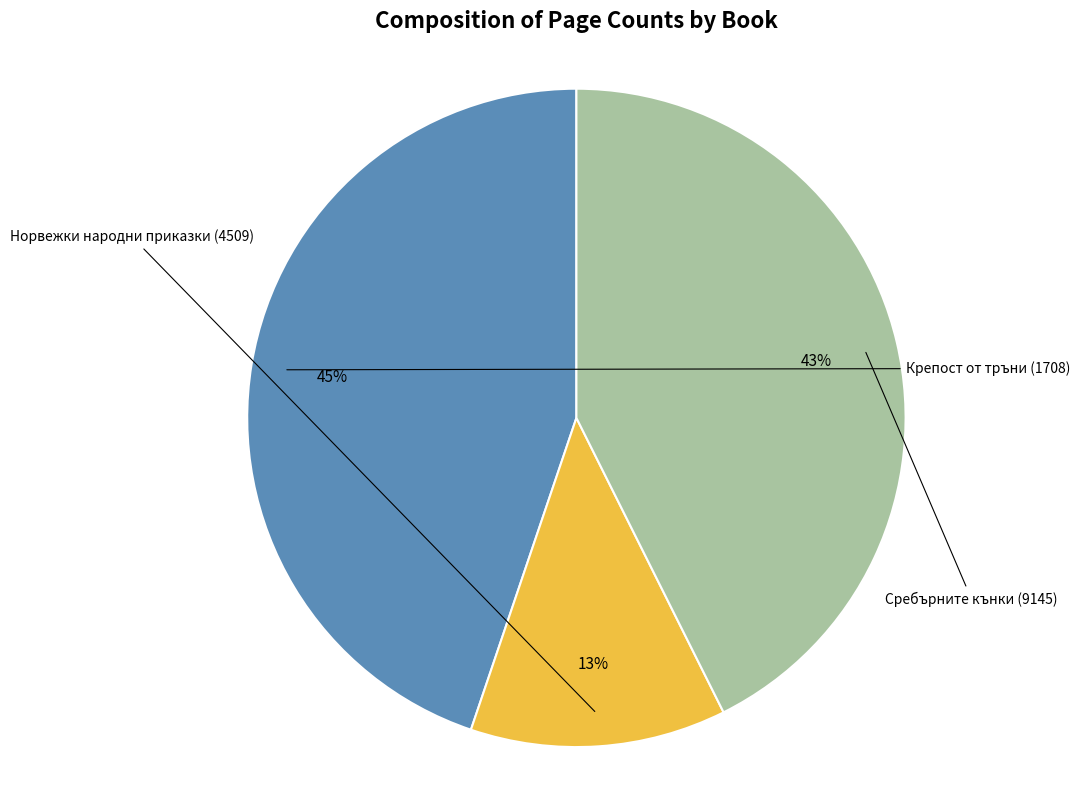

Approximately how many times larger is the value at Норвежки народни приказки (4509) compared to Сребърните кънки (9145)?

0.3